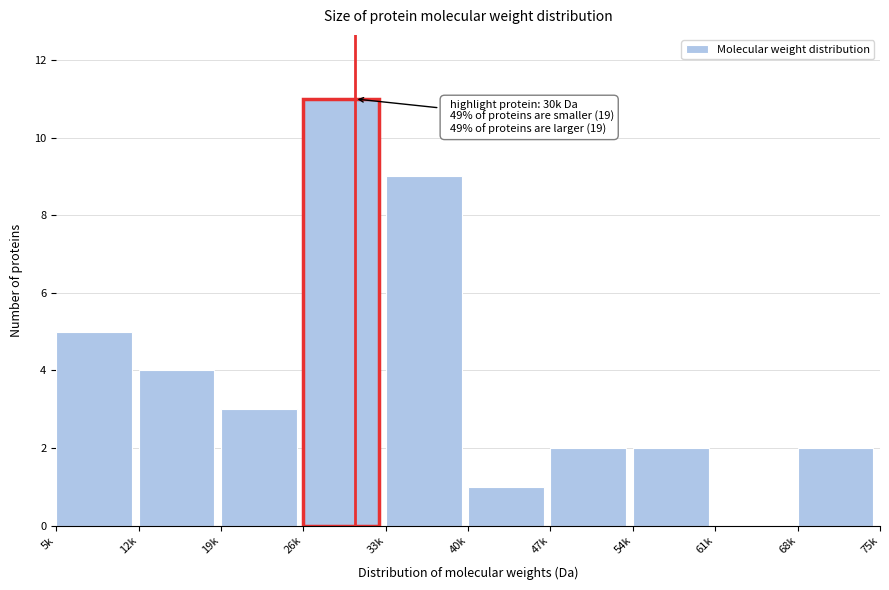

Reading left to right, extract all data points from this chart.

5k=5	12k=4	19k=3	26k=11	33k=9	40k=1	47k=2	54k=2	61k=0	68k=2